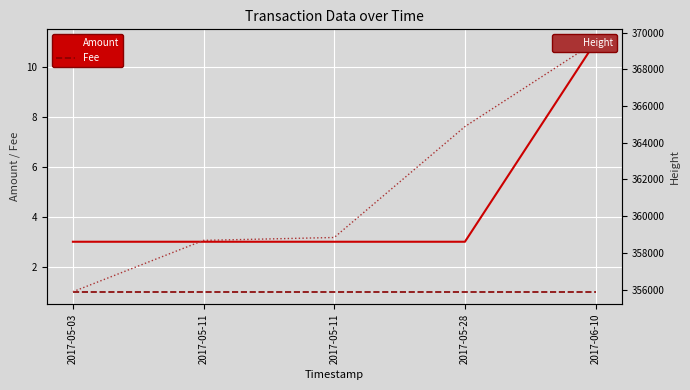

Is the value of Amount at 2017-05-03 greater than the value of Fee at 2017-05-28?

Yes